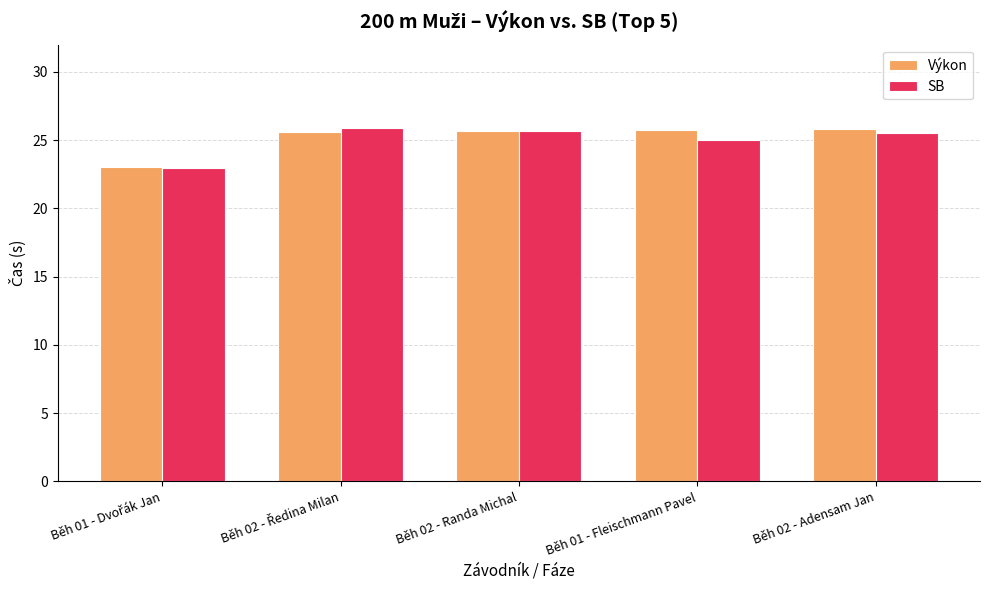

How many bars are there in each group?

2